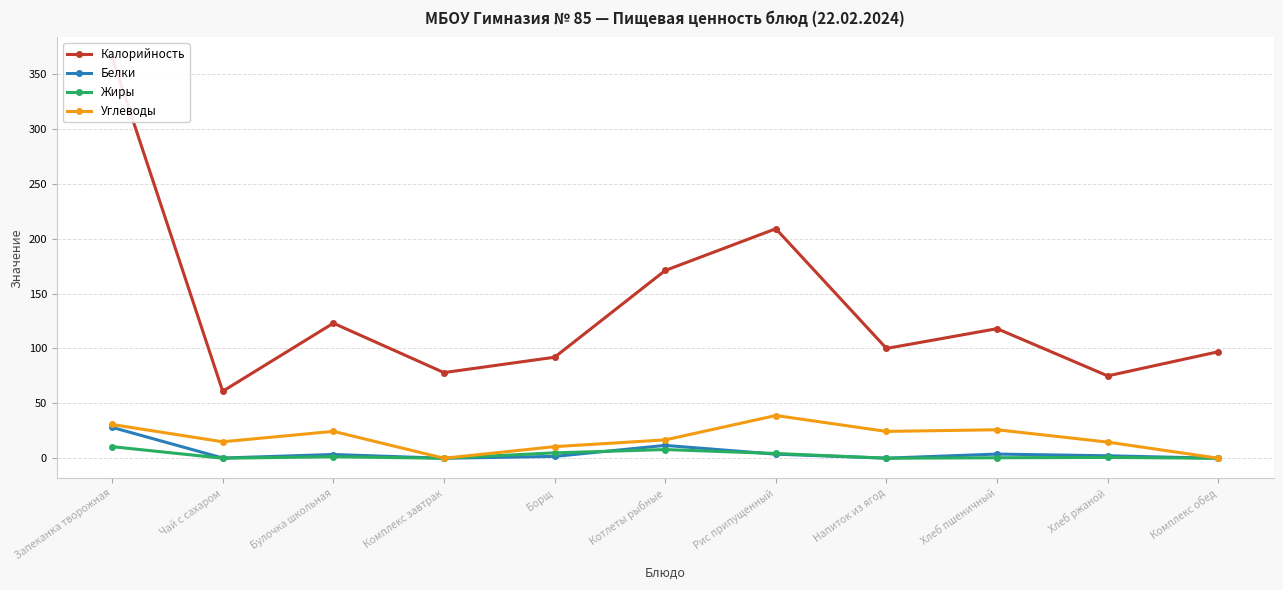

How many lines are shown in the chart?

4